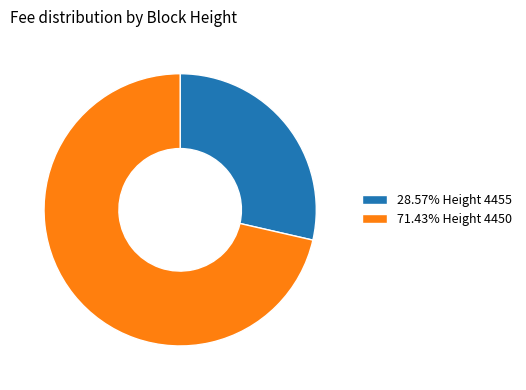

What is the ratio of the value at 71.43% Height 4450 to the value at 28.57% Height 4455?

2.5